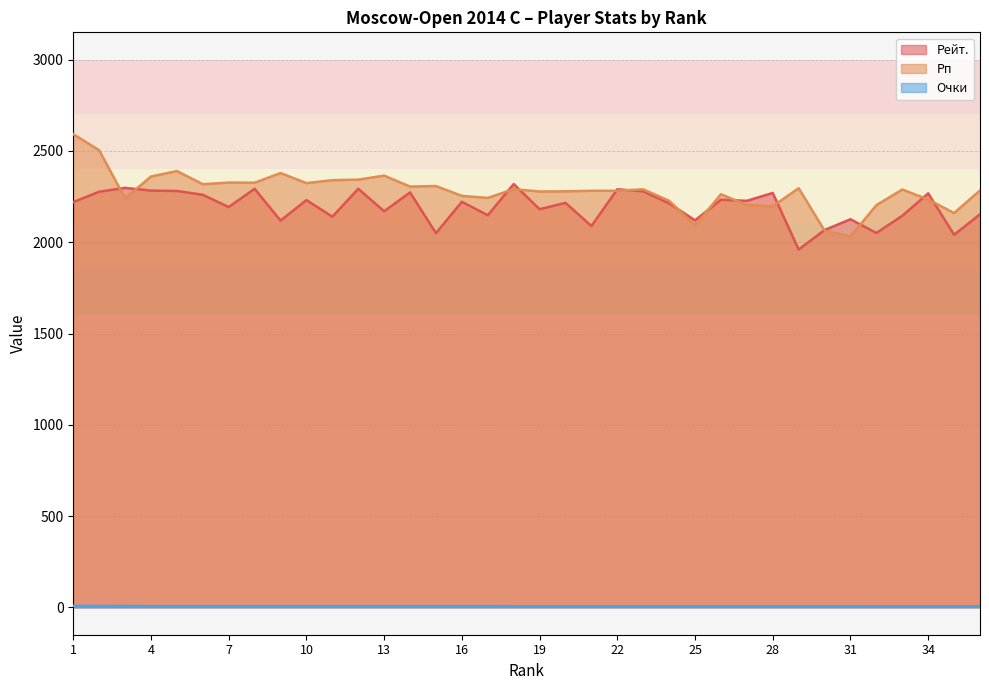

What is the maximum value shown in the chart?

2592.0